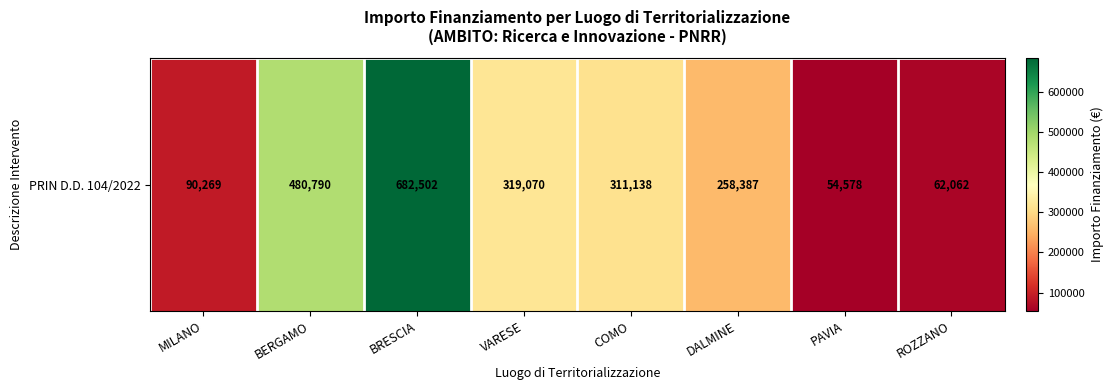

True or false: the data shows 62062.4 at ROZZANO.

True